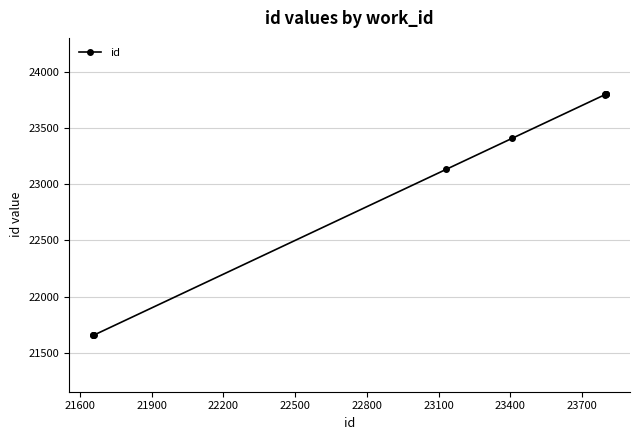

What is the maximum value shown in the chart?

23801